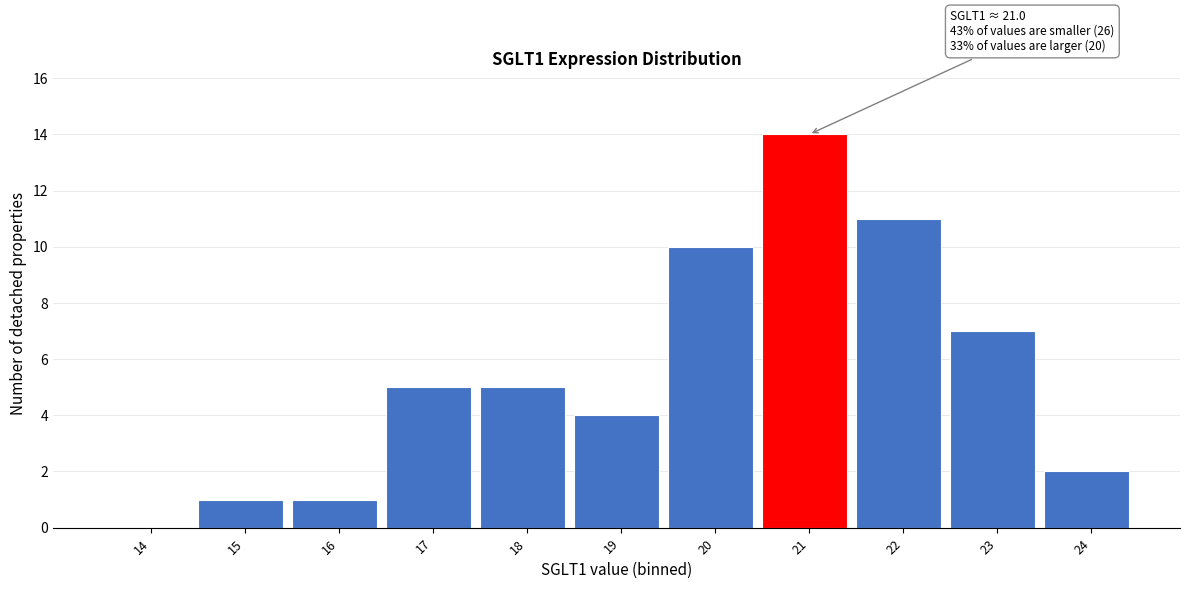

Reading left to right, transcribe all the data shown in this chart.

14=0	15=1	16=1	17=5	18=5	19=4	20=10	21=14	22=11	23=7	24=2